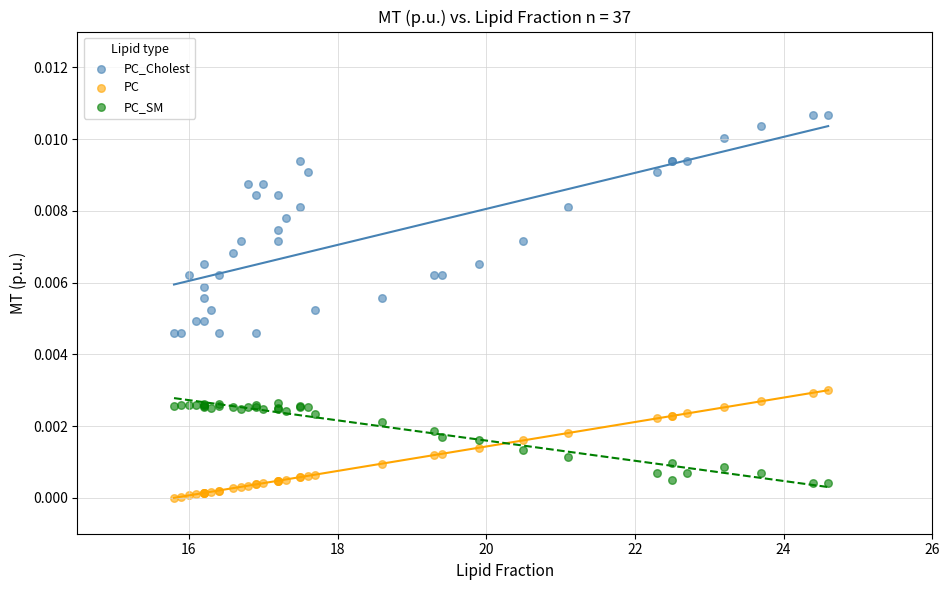

What are all the series names shown in the legend?

PC_Cholest, PC, PC_SM